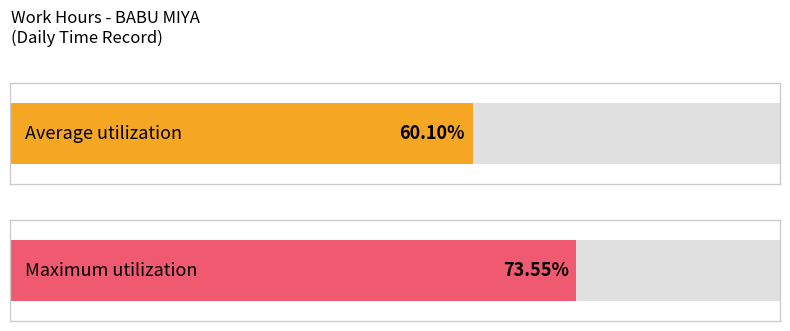

Does the chart contain any negative values?

No